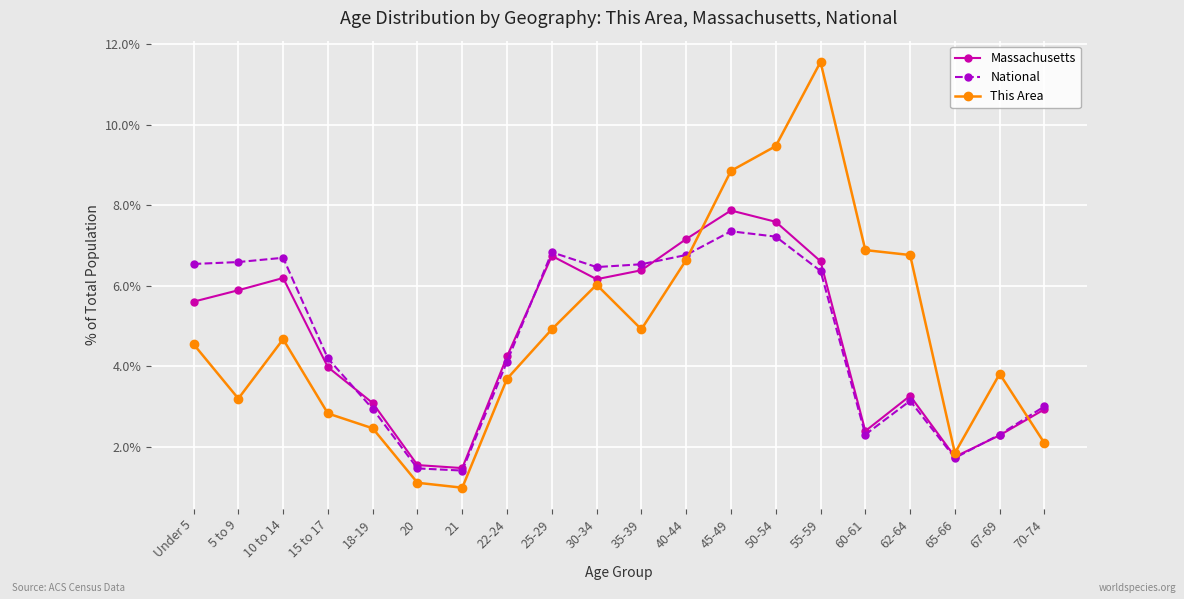

List the series in order of their peak value, lowest first.

National, Massachusetts, This Area